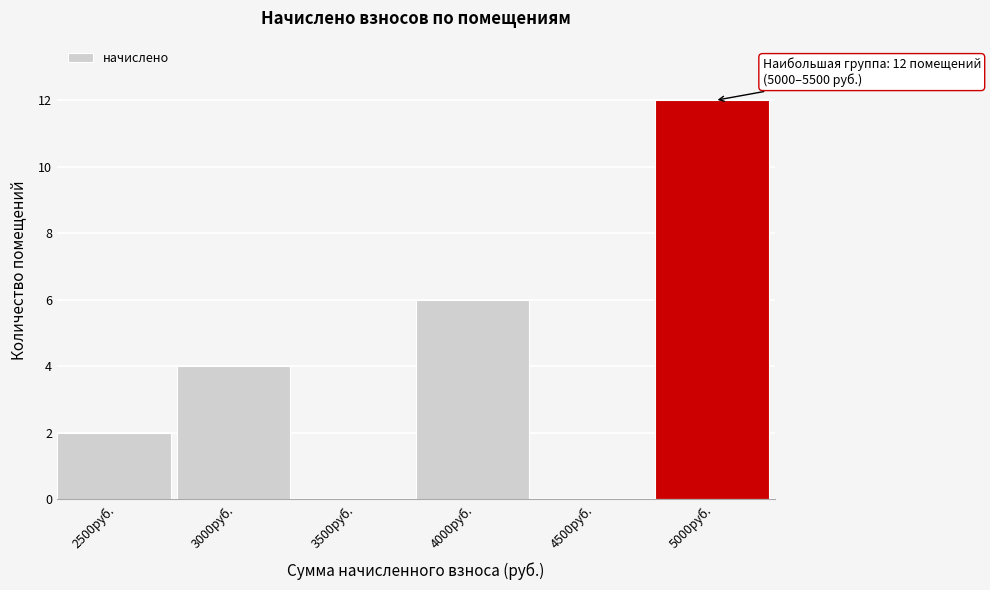

Reading left to right, extract all data points from this chart.

2500руб.=2	3000руб.=4	3500руб.=0	4000руб.=6	4500руб.=0	5000руб.=12